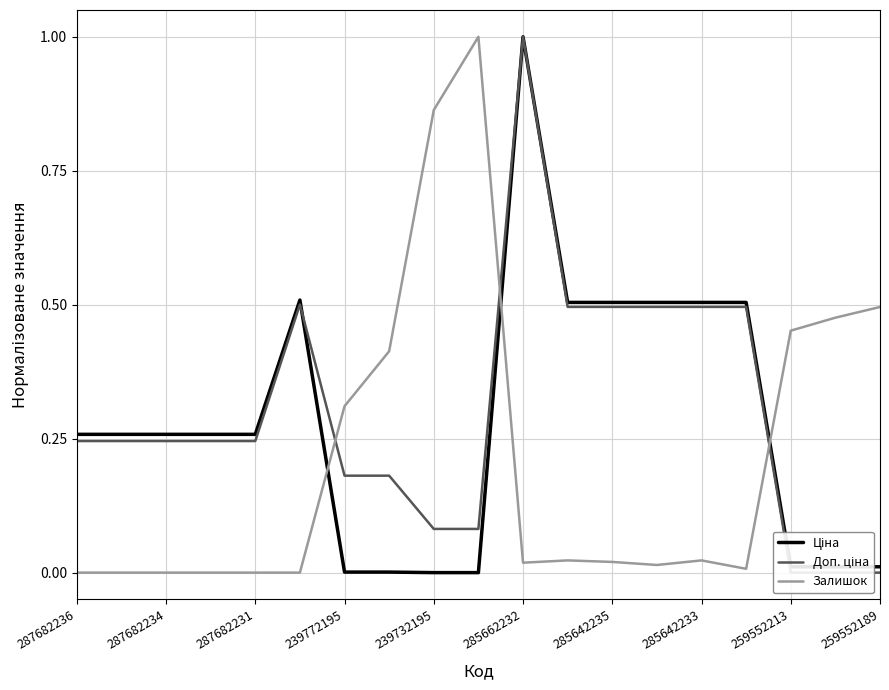

The Залишок series shows 0.3 at 239772195. True or false?

True